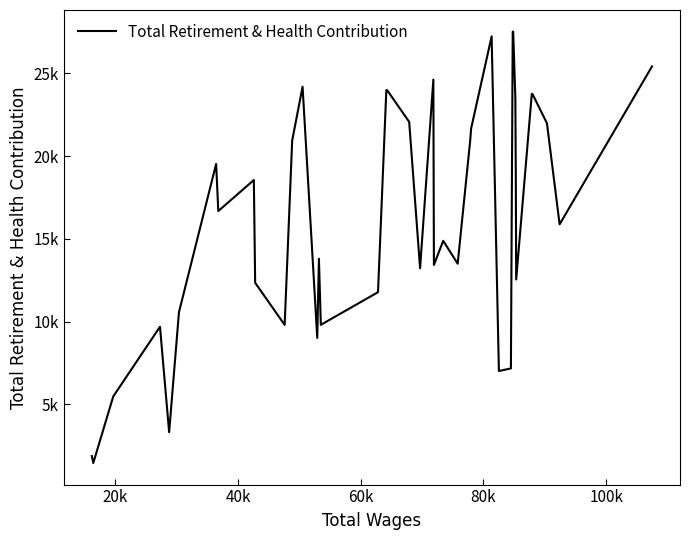

Does the chart display data point markers on the line(s)?

No